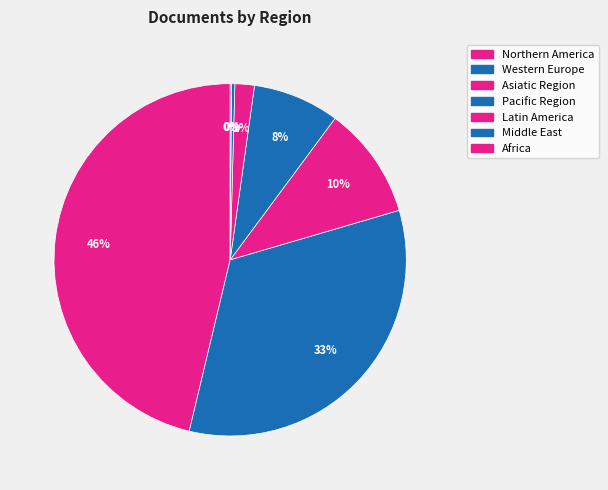

To the nearest percent, what percentage of the pie is Asiatic Region?

10%